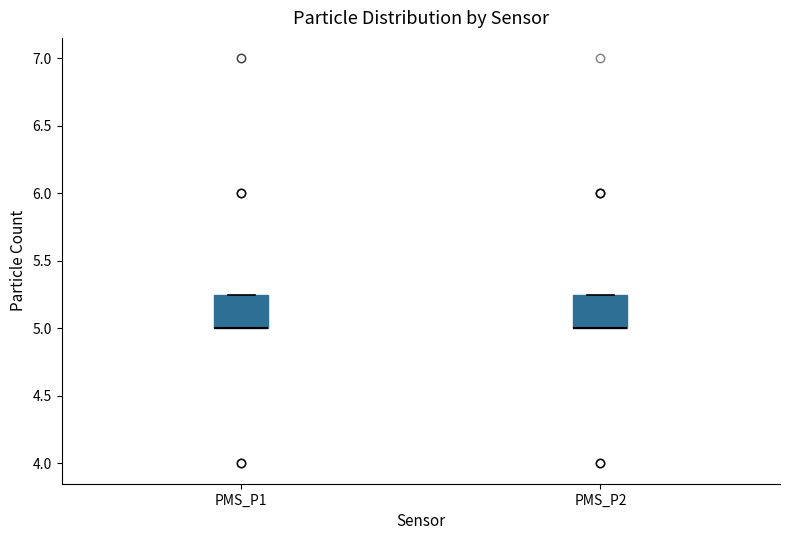

Reading left to right, transcribe this box plot: for each box, give where its median line is, the range the box spans, and where its two whiskers end, as read against the y-axis. The values are not printed on the chart, so give them approximately, as read against the axis.

PMS_P1: median 5.00 (drawn on the box's lower edge), box 5.00 to 5.25, whiskers 5.00 to 5.25
PMS_P2: median 5.00 (drawn on the box's lower edge), box 5.00 to 5.25, whiskers 5.00 to 5.25